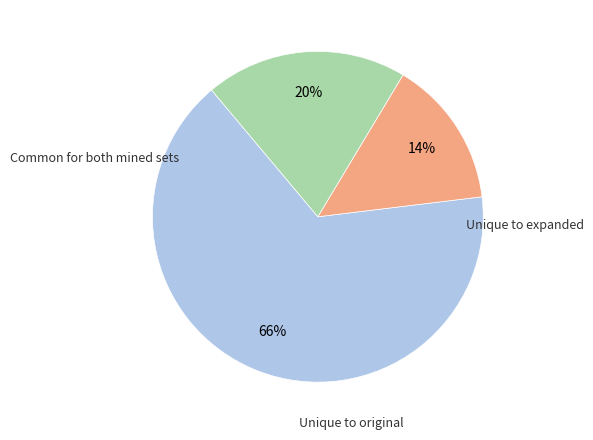

Does any single category account for the majority?

Yes